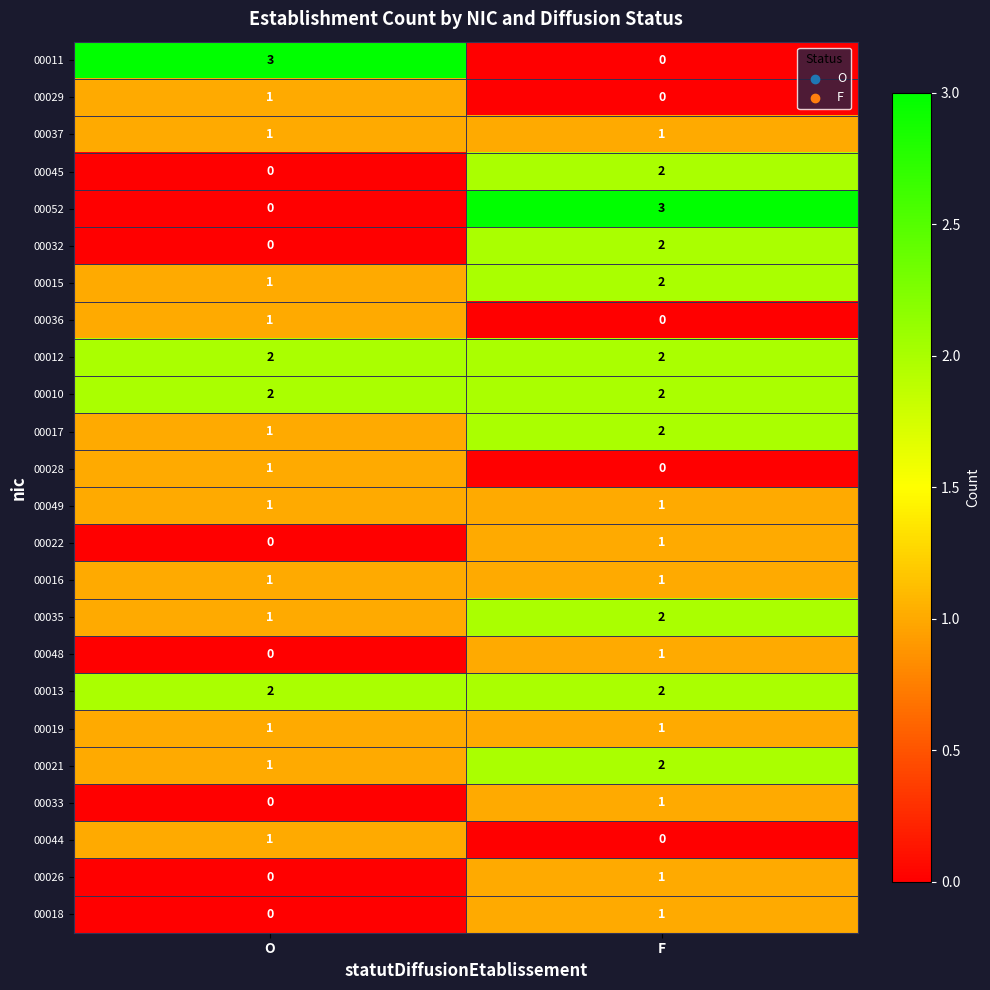

Is the value of 00048 at F greater than the value of 00026 at O?

Yes